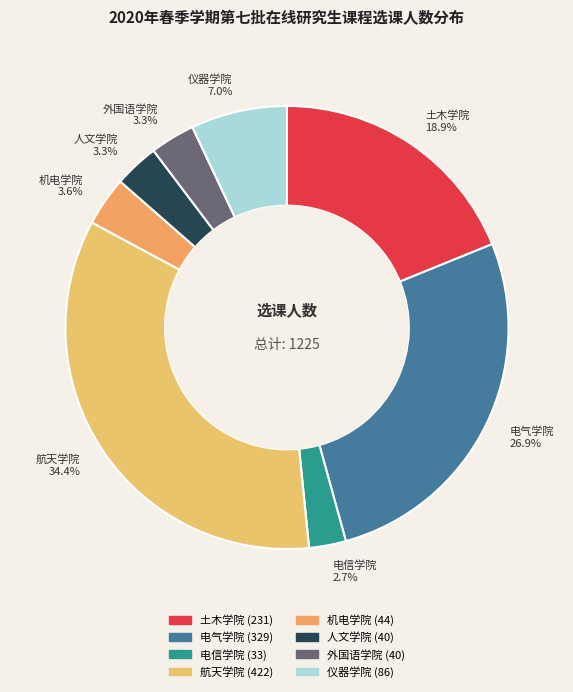

To the nearest percent, what percentage of the pie is 机电学院?

4%